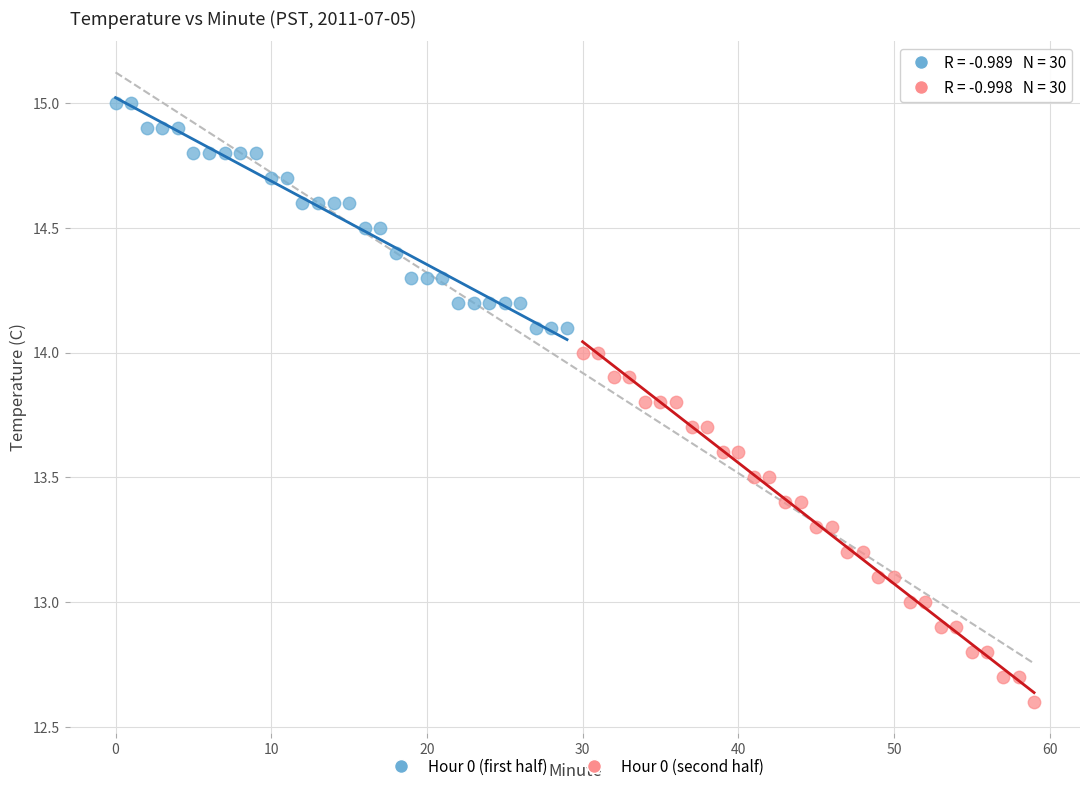

Which series contains the highest Y value?

Hour 0 (first half)